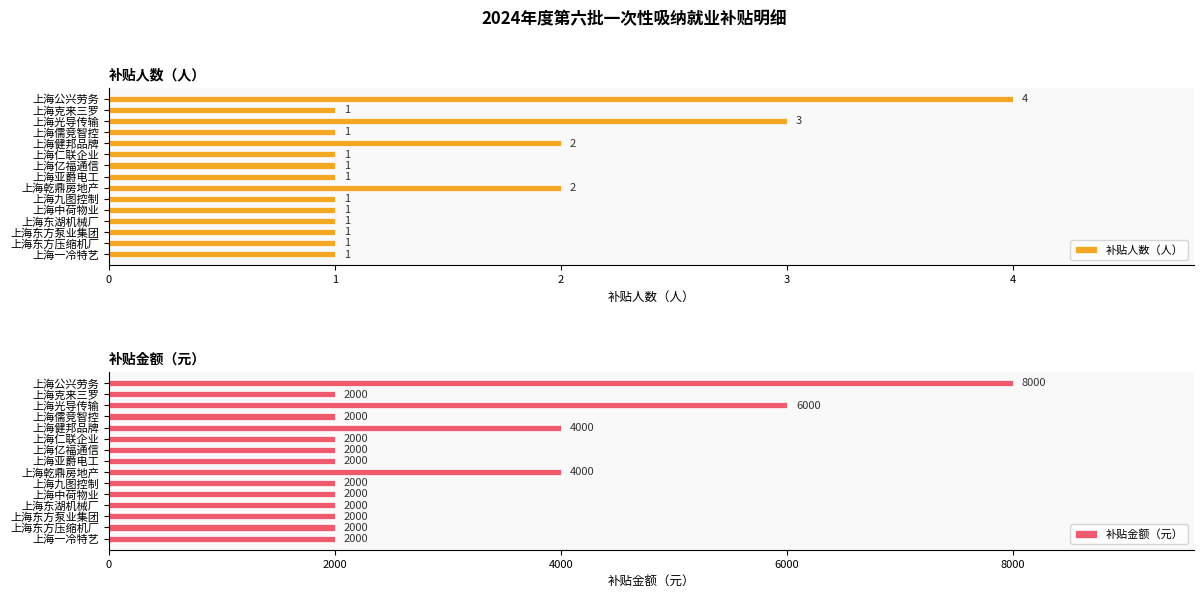

Does the chart contain stacked bars?

No